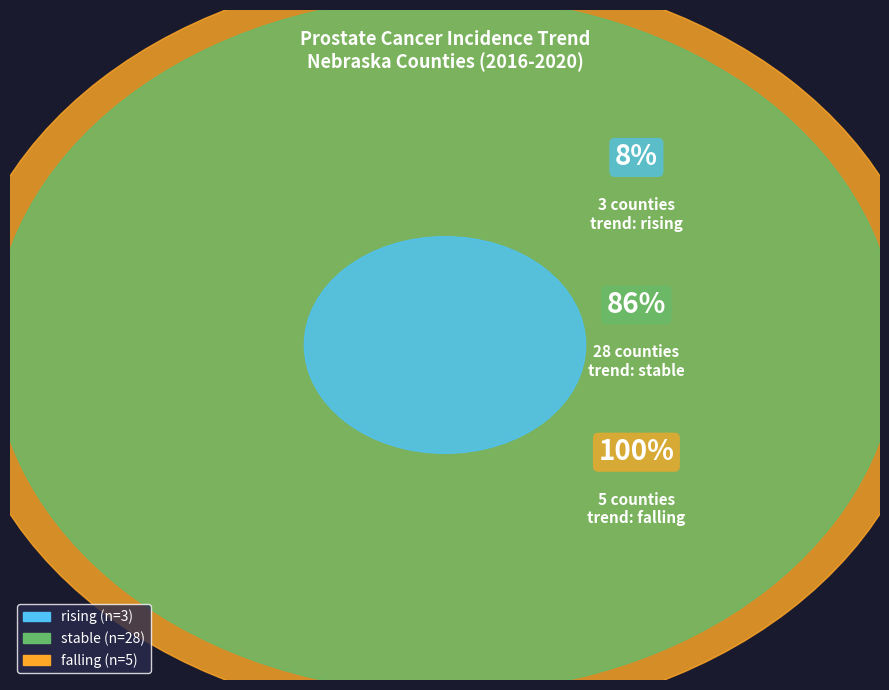

How many slices are in this pie chart?

3